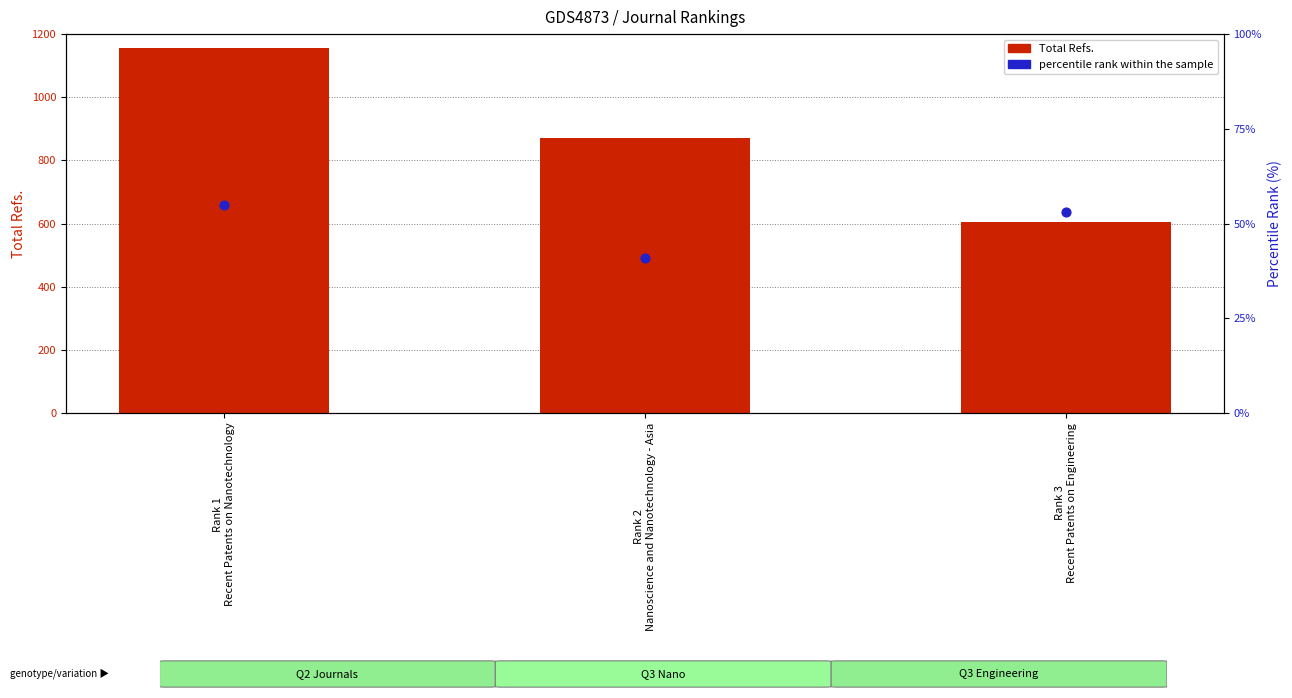

What is the total value across all series at Rank 2
Nanoscience and Nanotechnology - Asia?

911